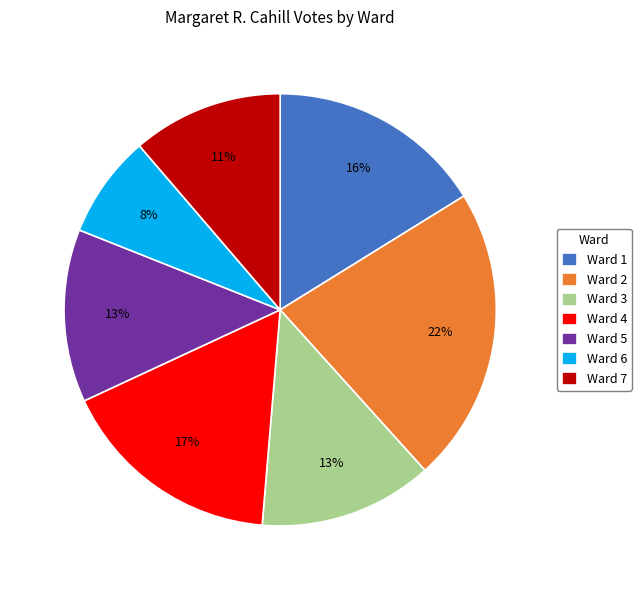

Count the number of slices in the pie.

7